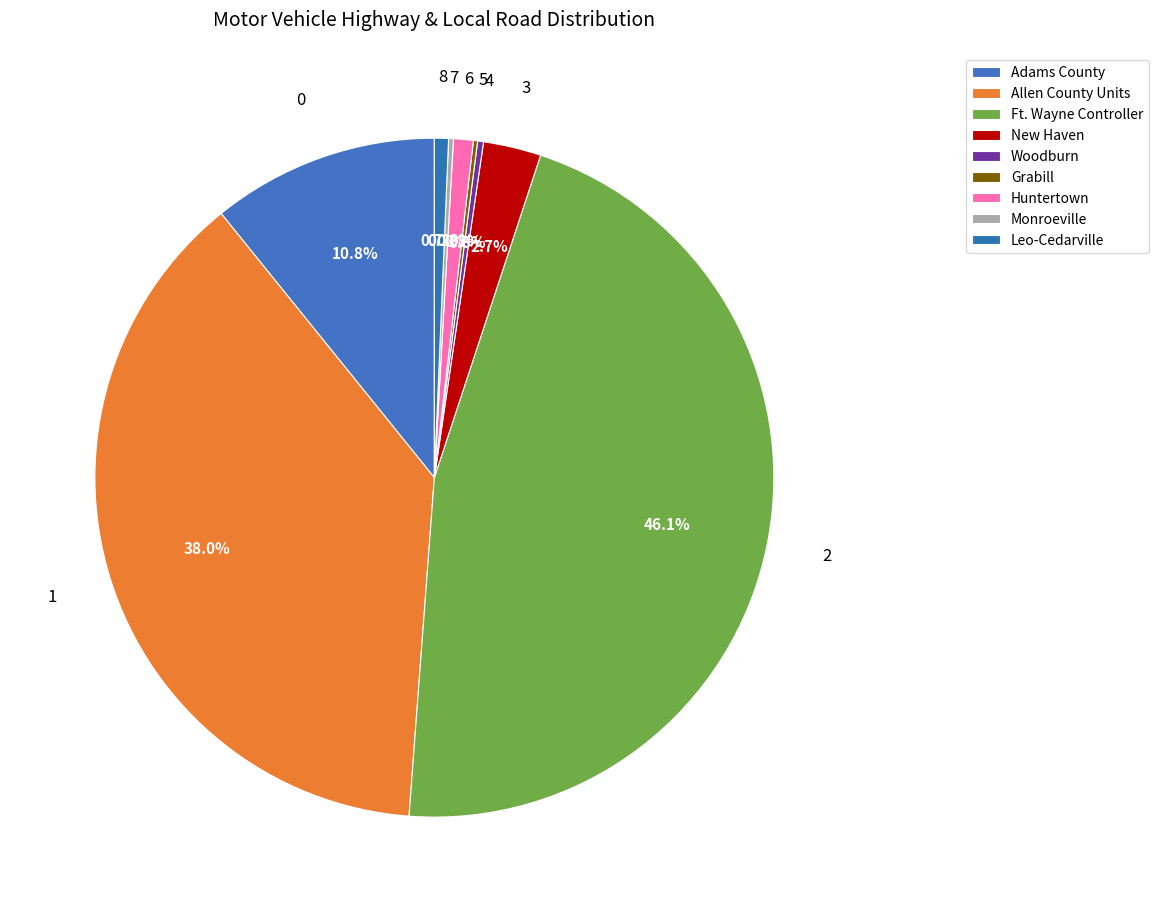

Does any single category account for the majority?

No